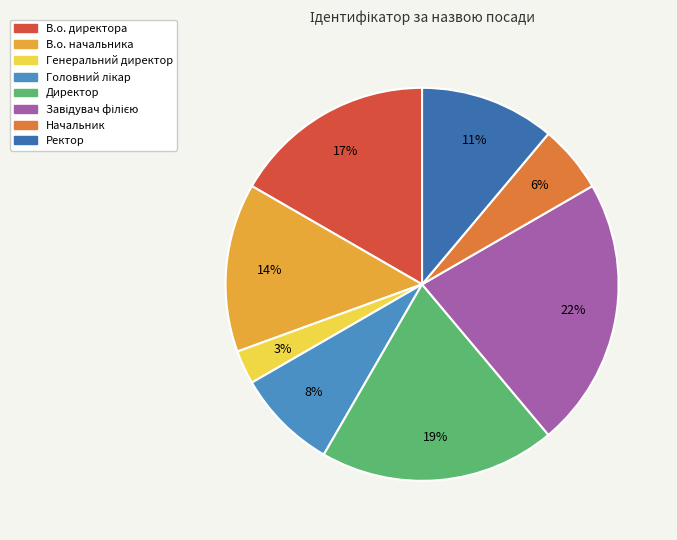

Is it true that Директор is 19% of the pie?

True